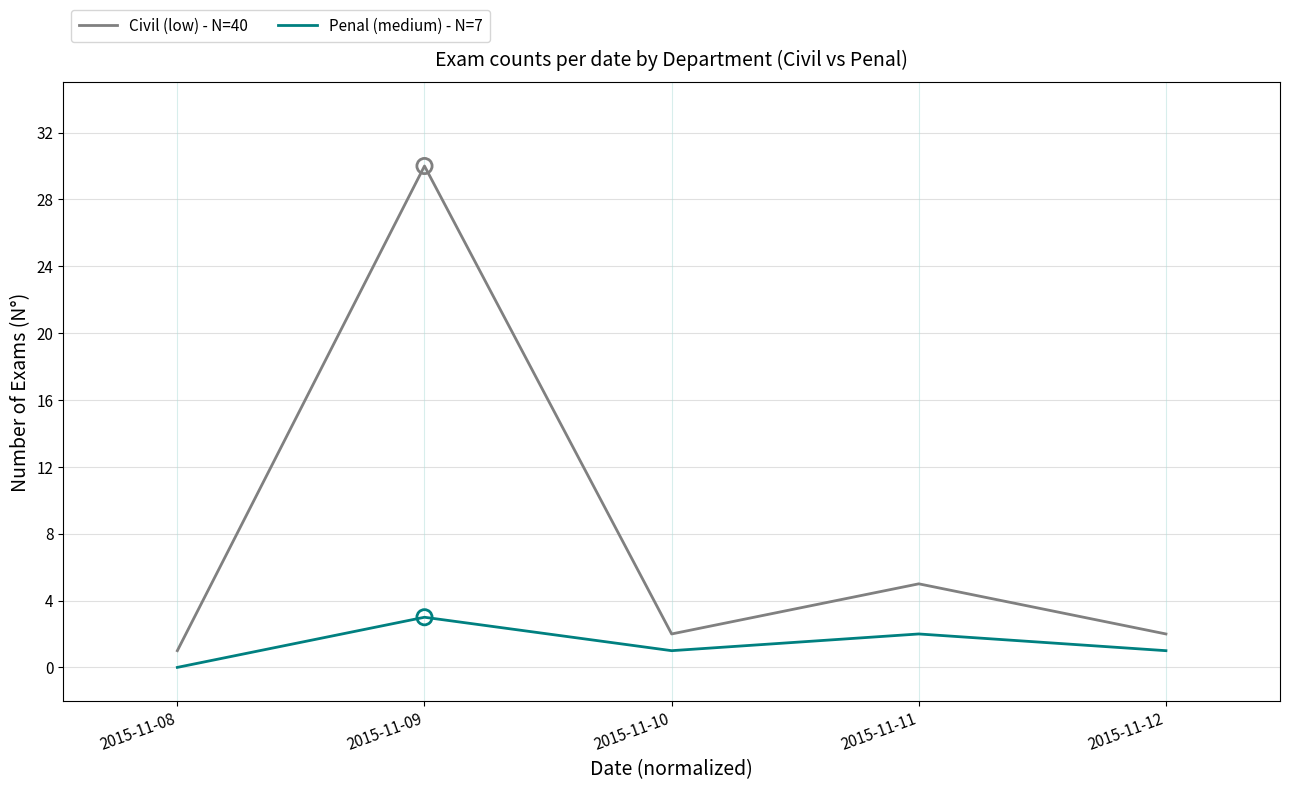

What are all the series names shown in the legend?

Civil (low) - N=40, Penal (medium) - N=7